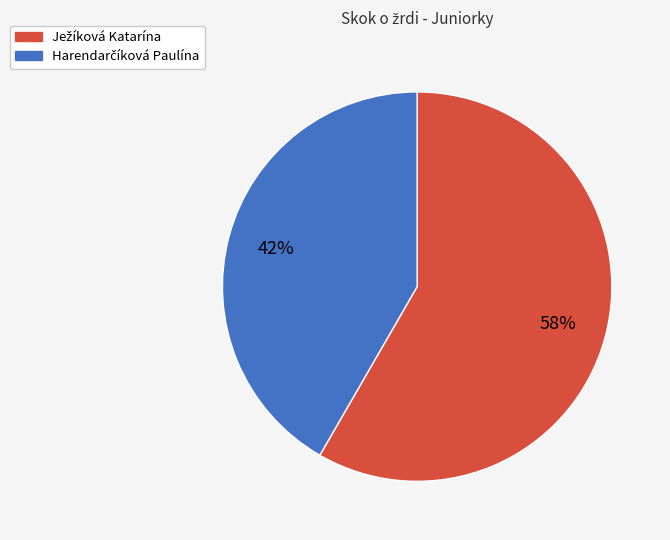

Does any single category account for the majority?

Yes